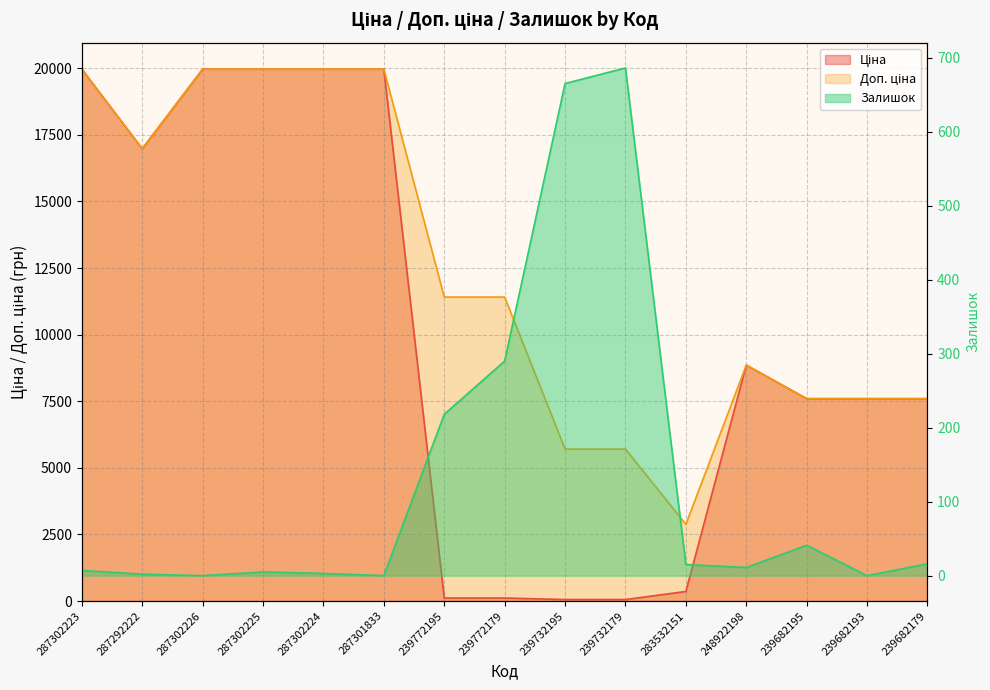

What is the value of the Ціна point at the 3rd from the left?

19964.2